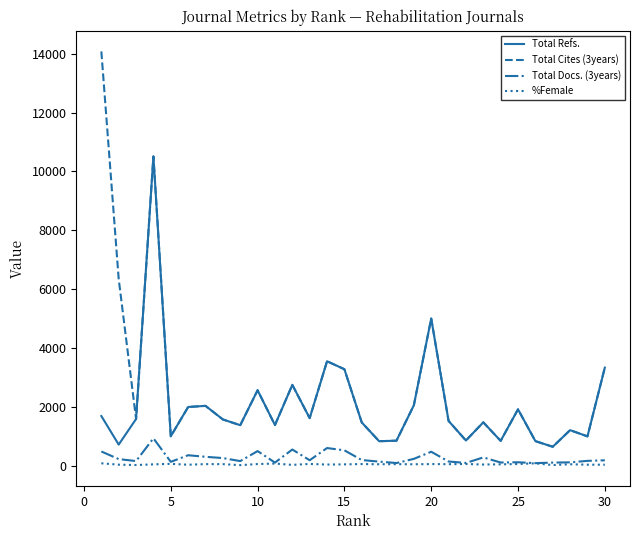

True or false: Total Cites (3years) and Total Docs. (3years) intersect in this chart.

False